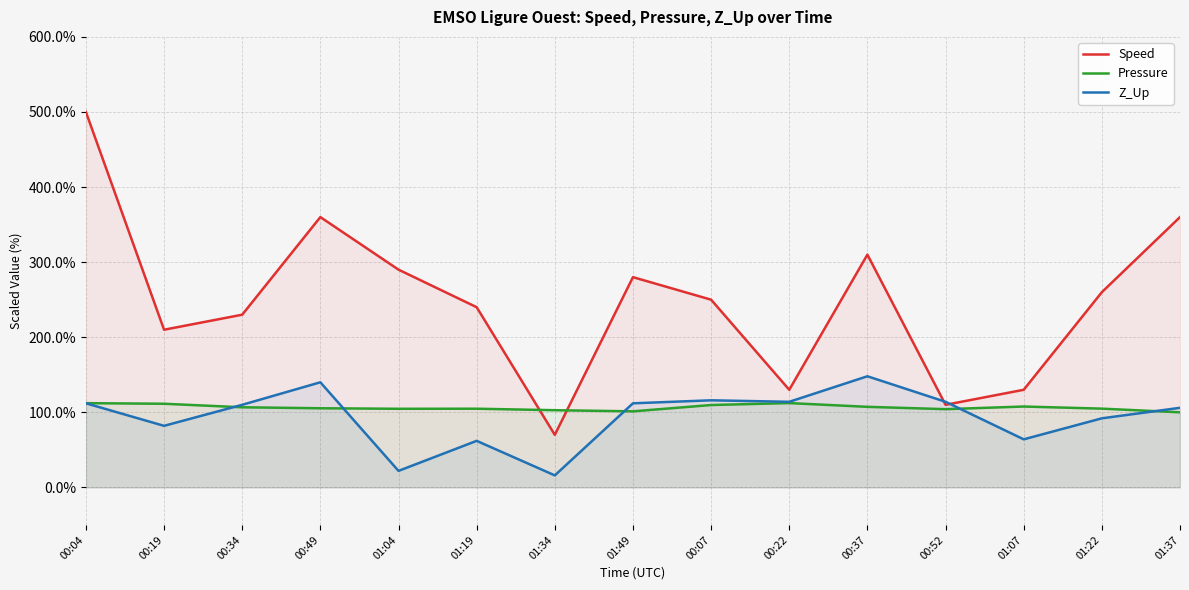

Which category has the lowest value in the Z_Up series?

01:34